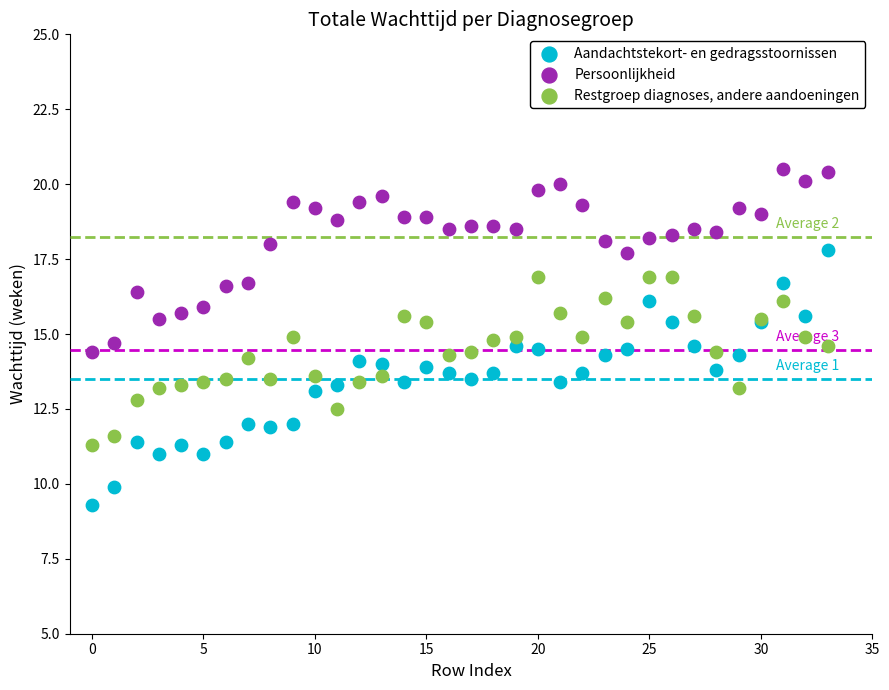

Which series has the widest spread of Y values?

Aandachtstekort- en gedragsstoornissen